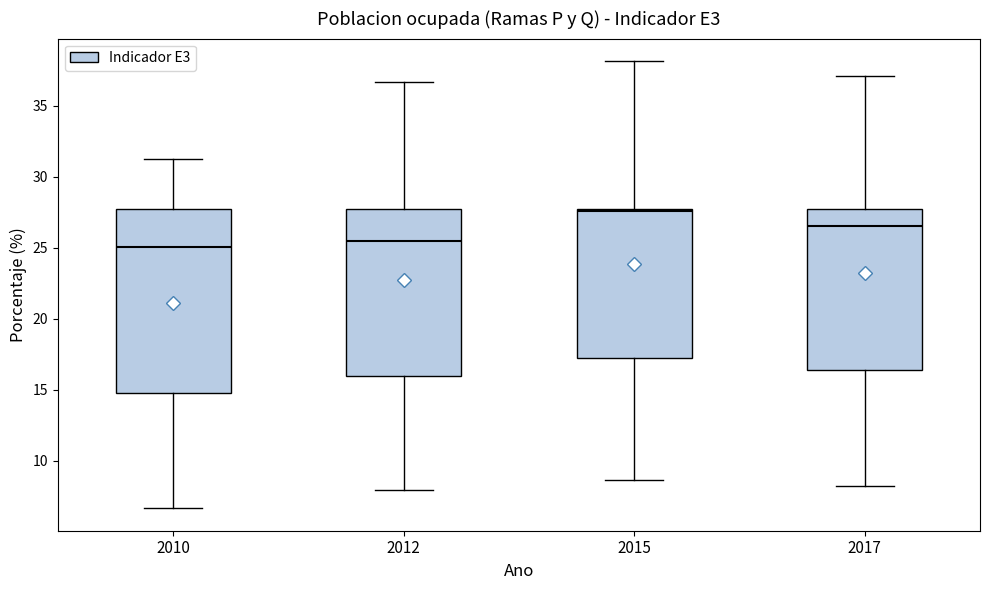

Reading left to right, read every box against the y-axis: the position of its median line, the range the box covers, and the ends of its whiskers. The values are not printed on the chart, so give them approximately, as read against the axis.

2010: median 25.0, box 14.5 to 27.5, whiskers 6.5 to 31.0
2012: median 25.5, box 16.0 to 27.5, whiskers 8.0 to 36.5
2015: median 27.5, box 17.0 to 27.5, whiskers 8.5 to 38.0
2017: median 26.5, box 16.5 to 27.5, whiskers 8.0 to 37.0